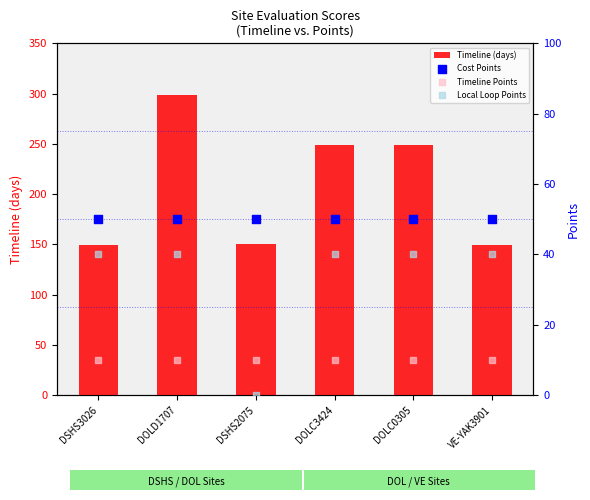

What is the total value across all series at DOLD1707?

399